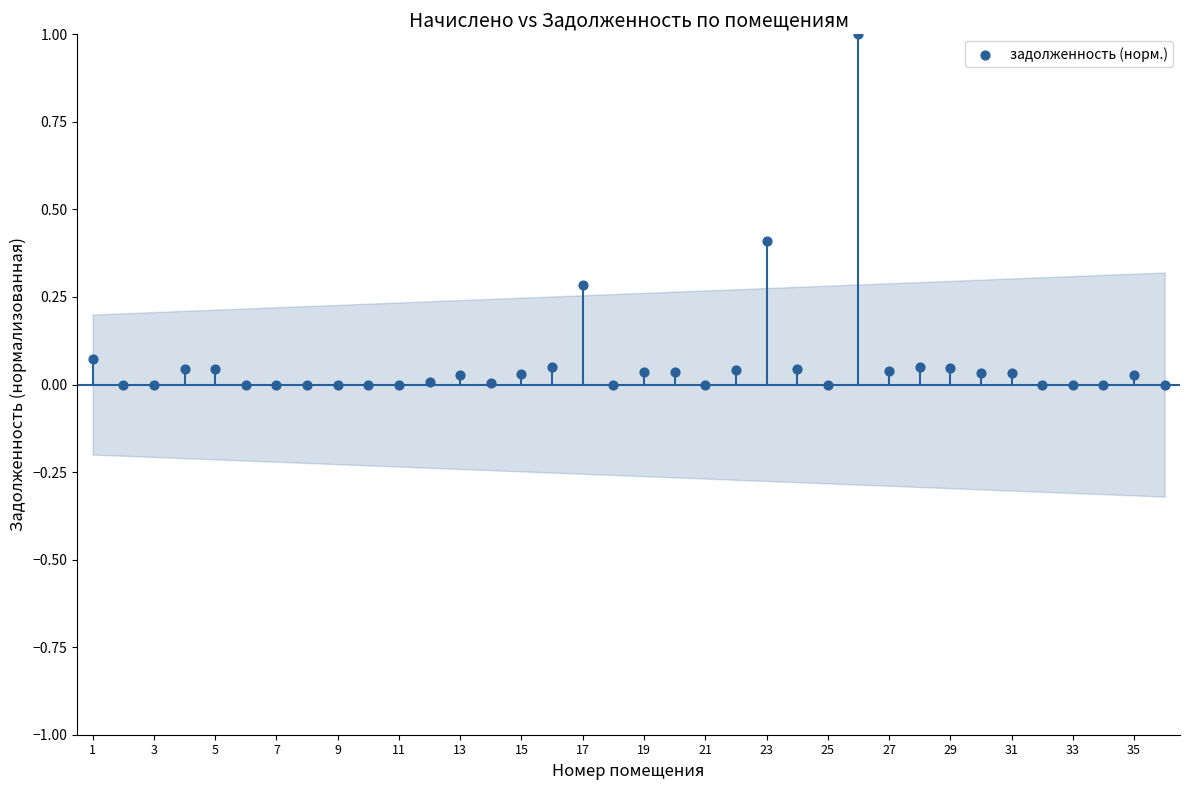

What is the range of Y values (max minus min)?

1.0